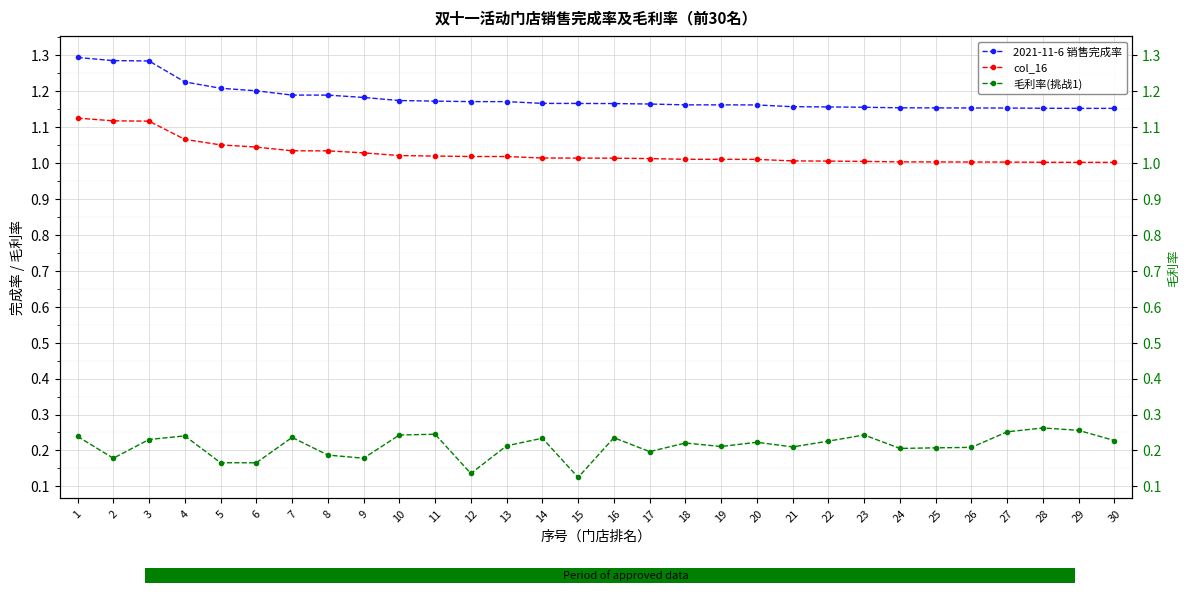

The value of 毛利率(挑战1) at 18 is 0.1. True or false?

False